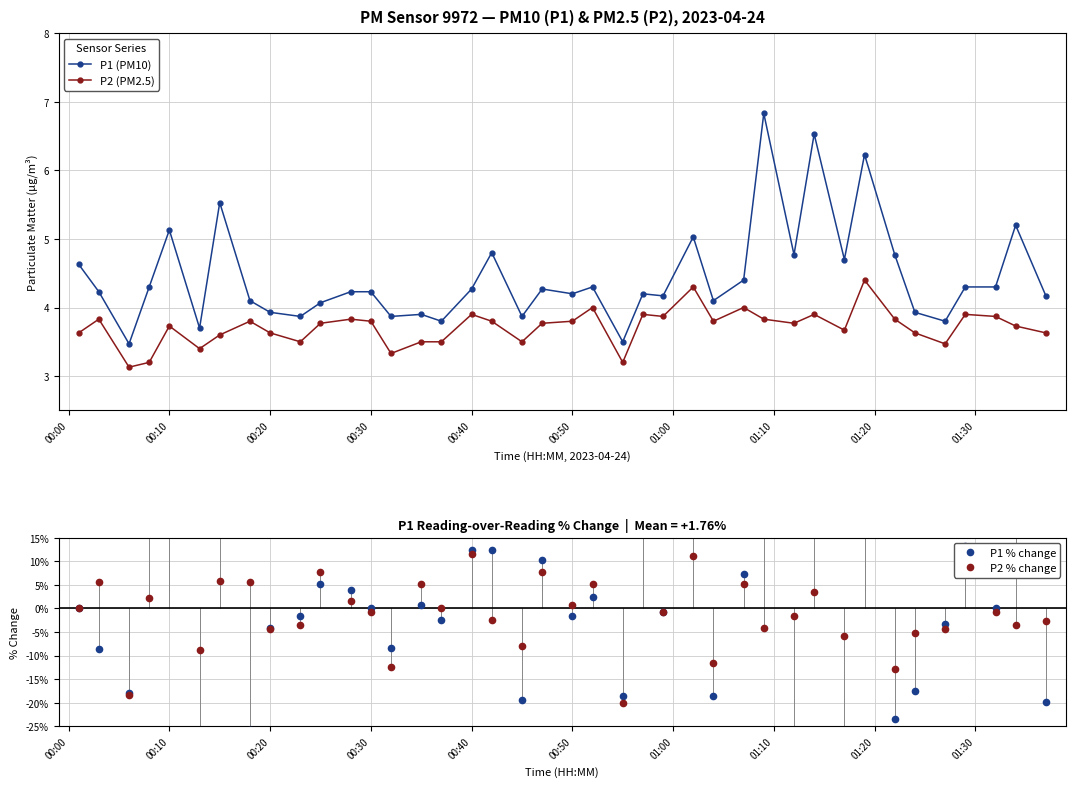

True or false: P1 (PM10) and P2 (PM2.5) intersect in this chart.

False